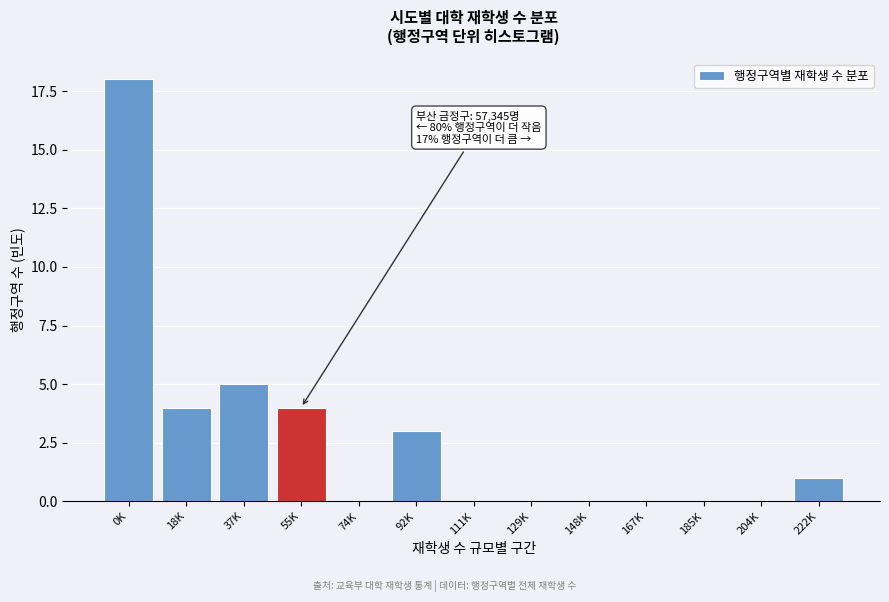

Reading left to right, what are all the values shown in this chart?

0K=18	18K=4	37K=5	55K=4	74K=0	92K=3	111K=0	129K=0	148K=0	167K=0	185K=0	204K=0	222K=1